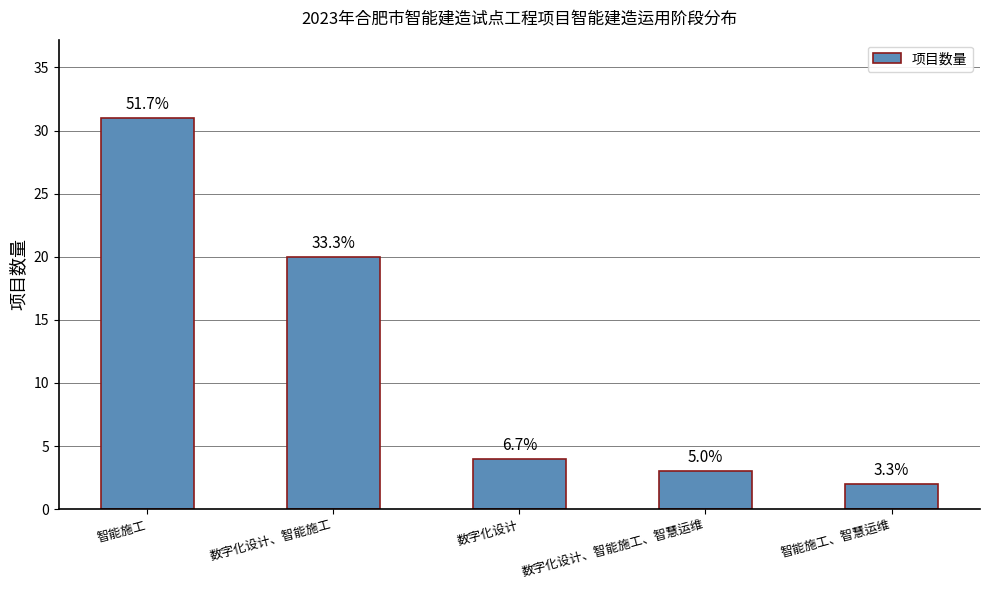

Does the chart contain stacked bars?

No